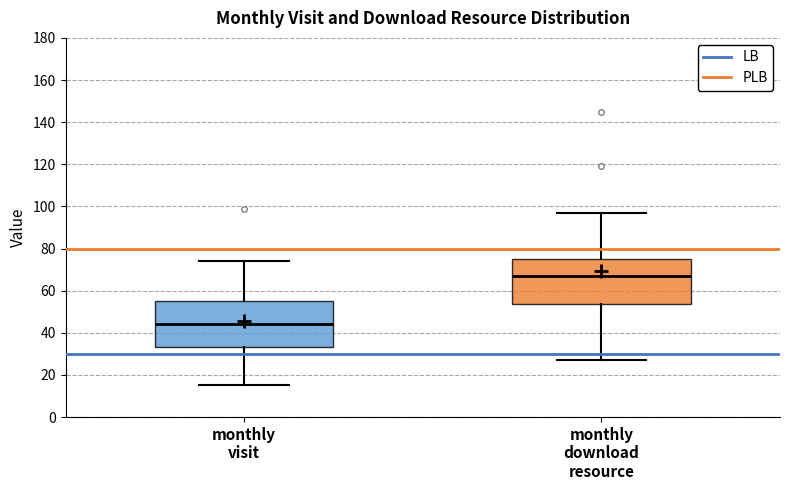

Which box has the highest median line?

monthly download resource